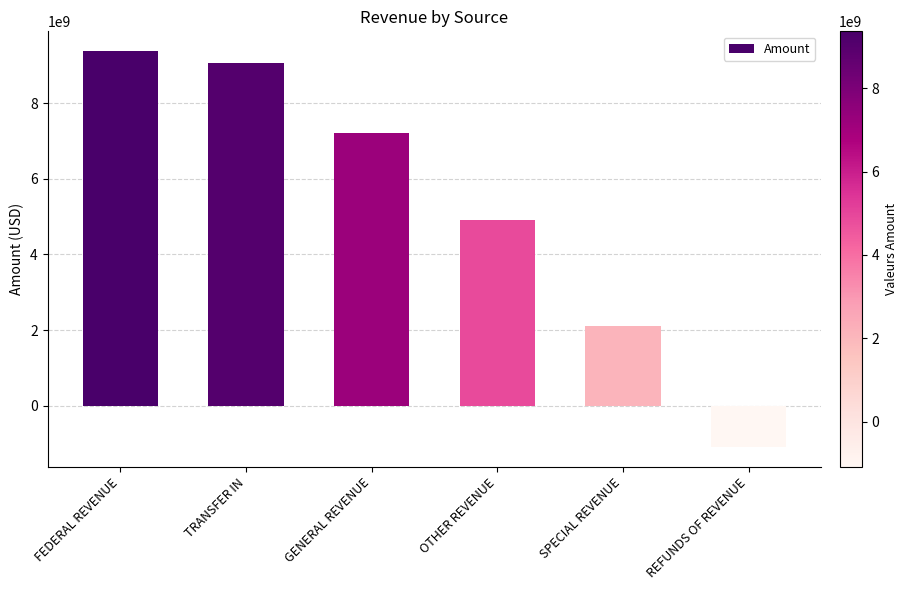

What is the change in value from FEDERAL REVENUE to OTHER REVENUE?

-4472165466.2